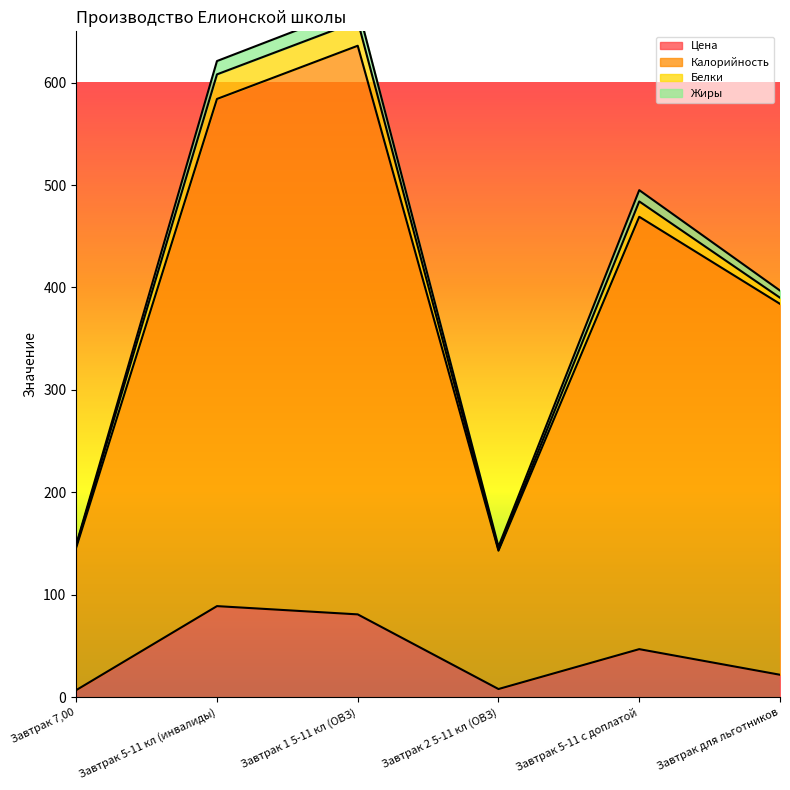

Which has a higher value, Завтрак для льготников or Завтрак 7,00?

Завтрак для льготников